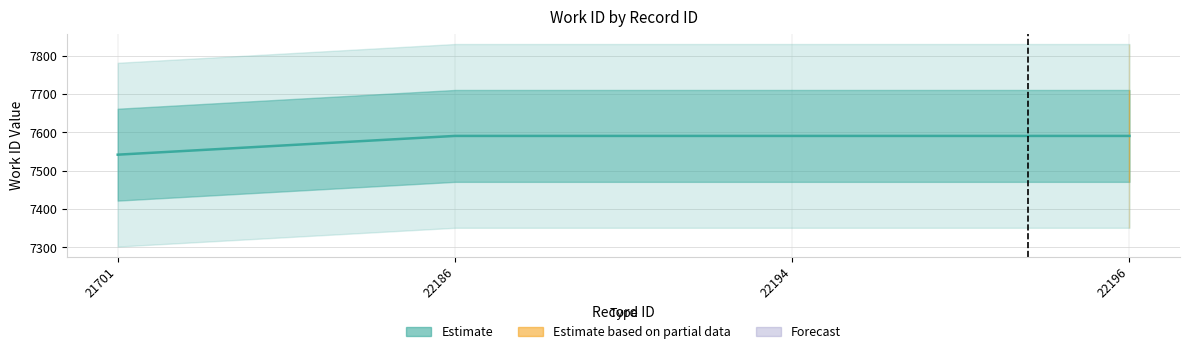

List the labels in order of value, smallest first.

21701, 22186, 22194, 22196